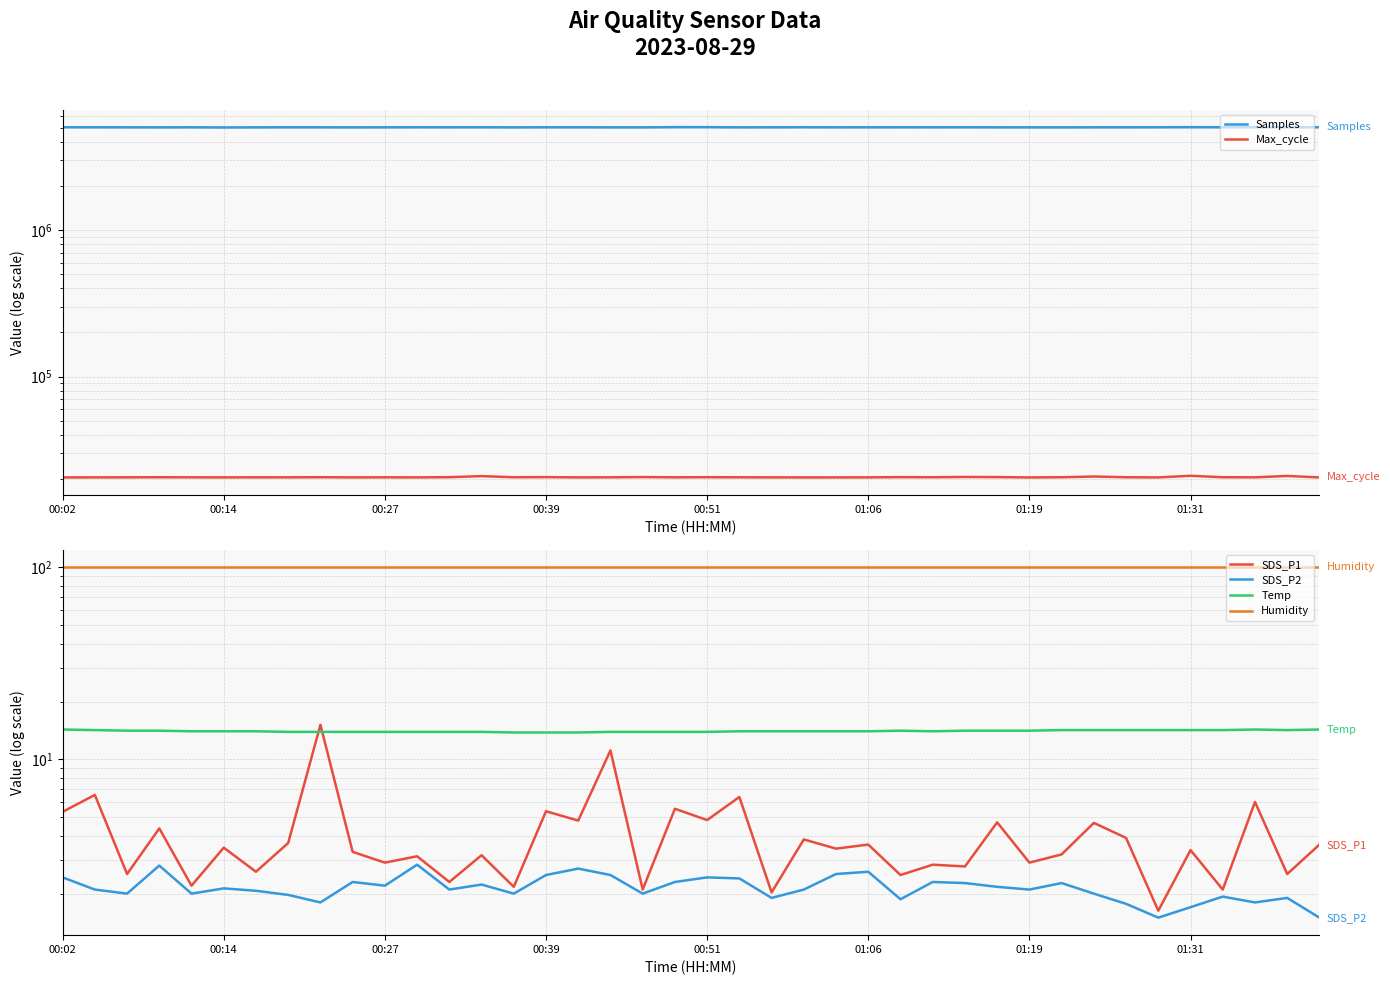

At how many categories does at least one series exceed 3552145?

40